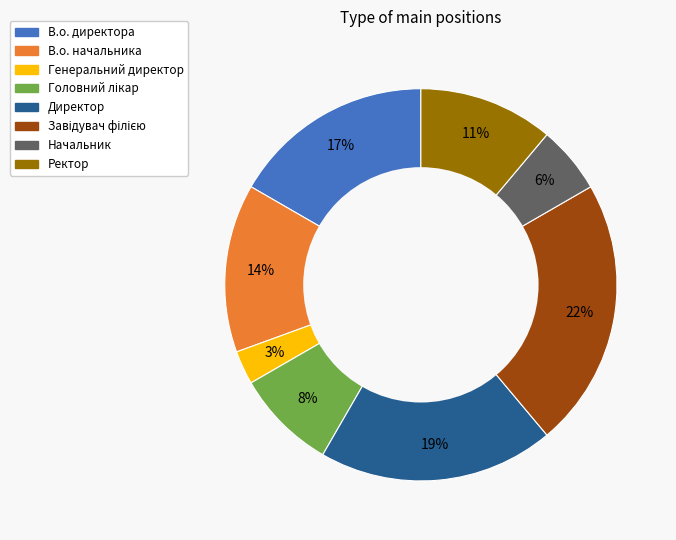

Which has a higher value, Директор or Ректор?

Директор